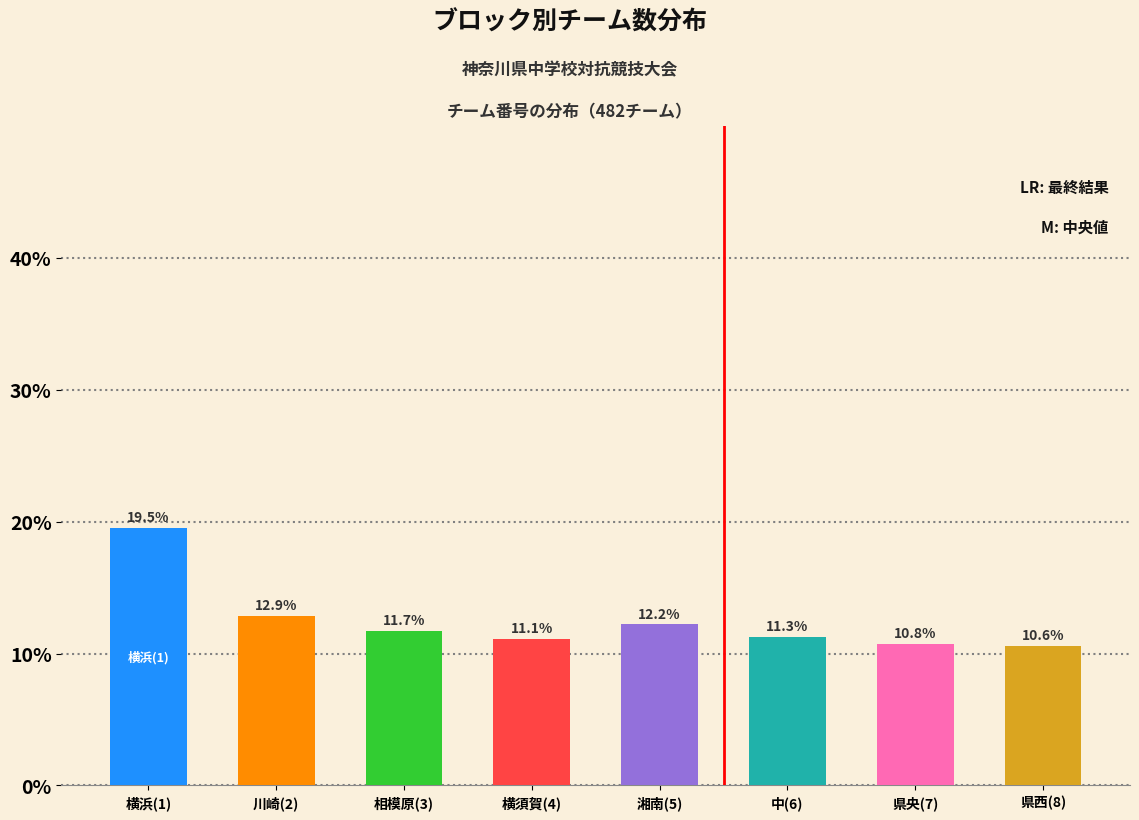

Reading left to right, what are all the values shown in this chart?

横浜(1)=19.5	川崎(2)=12.9	相模原(3)=11.7	横須賀(4)=11.1	湘南(5)=12.2	中(6)=11.3	県央(7)=10.8	県西(8)=10.6